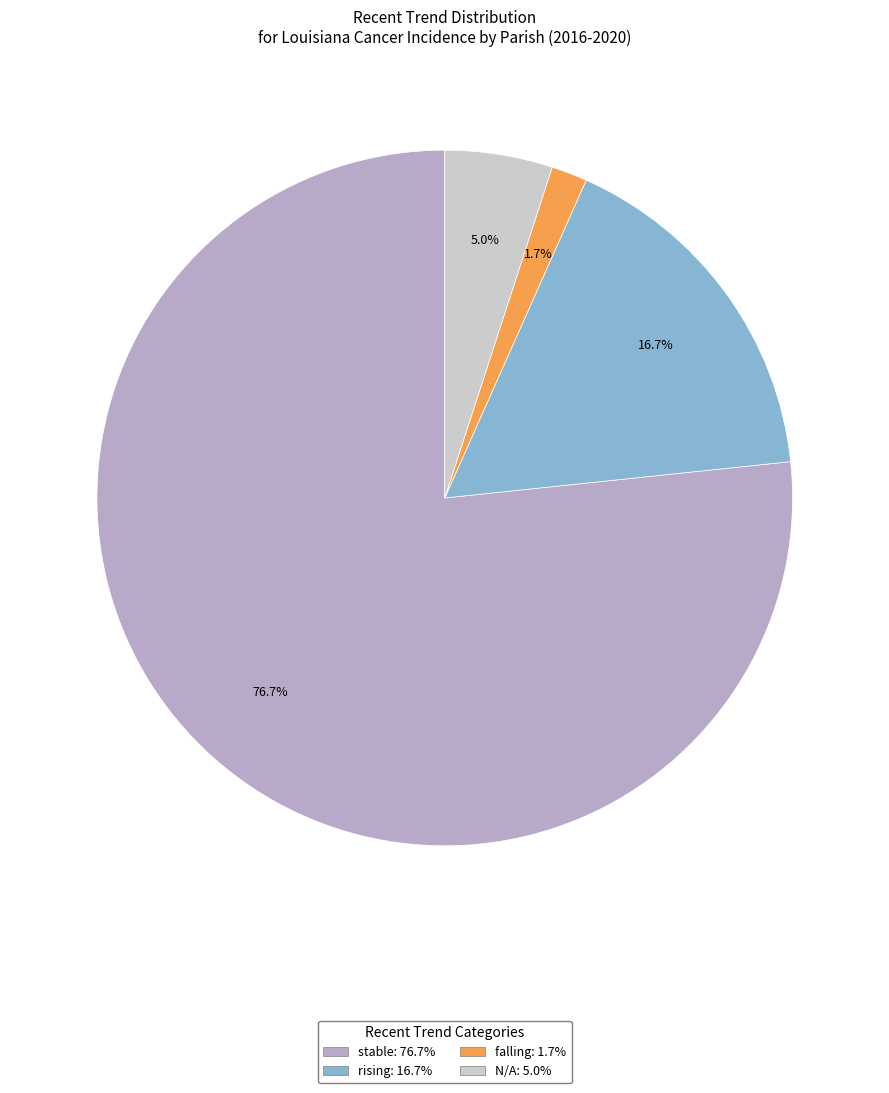

Which category has the biggest portion of the pie?

stable